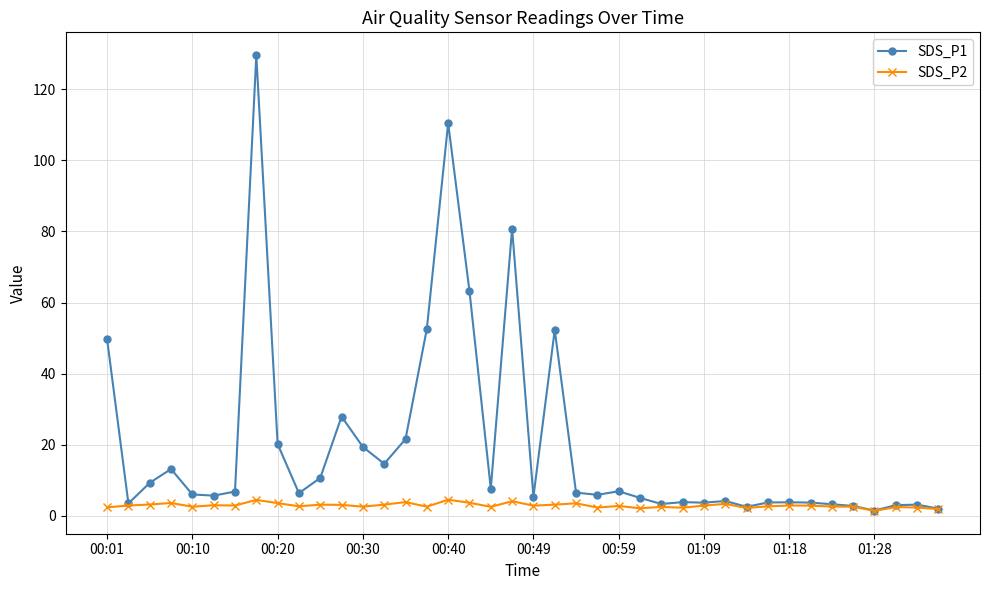

Rank the series by their maximum value, from lowest to highest.

SDS_P2, SDS_P1